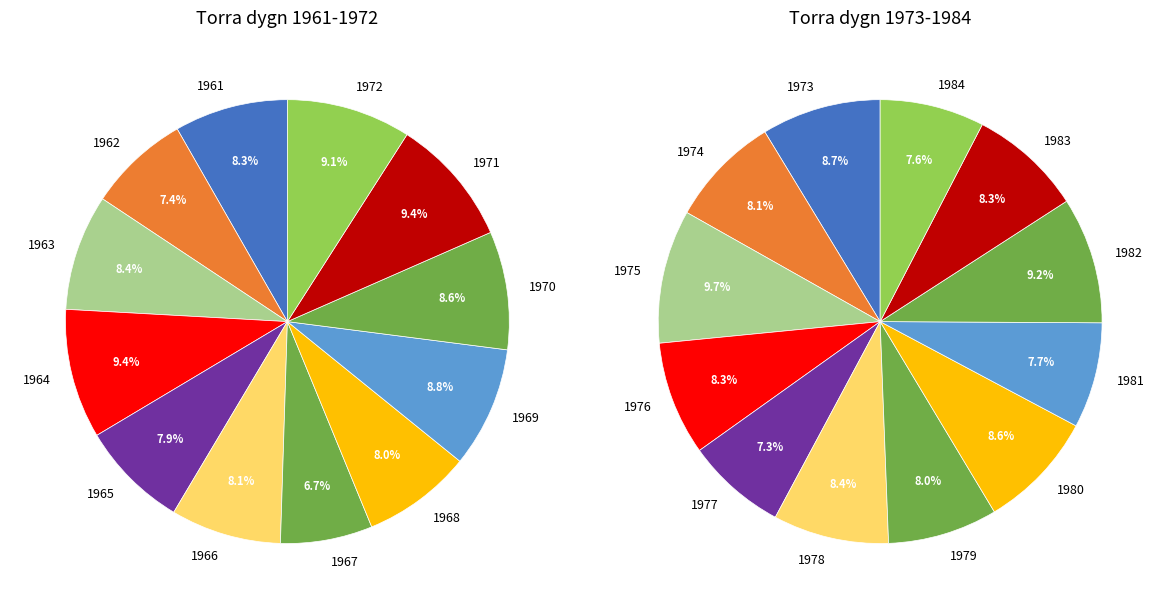

True or false: 1971 accounts for 24% of the total.

False